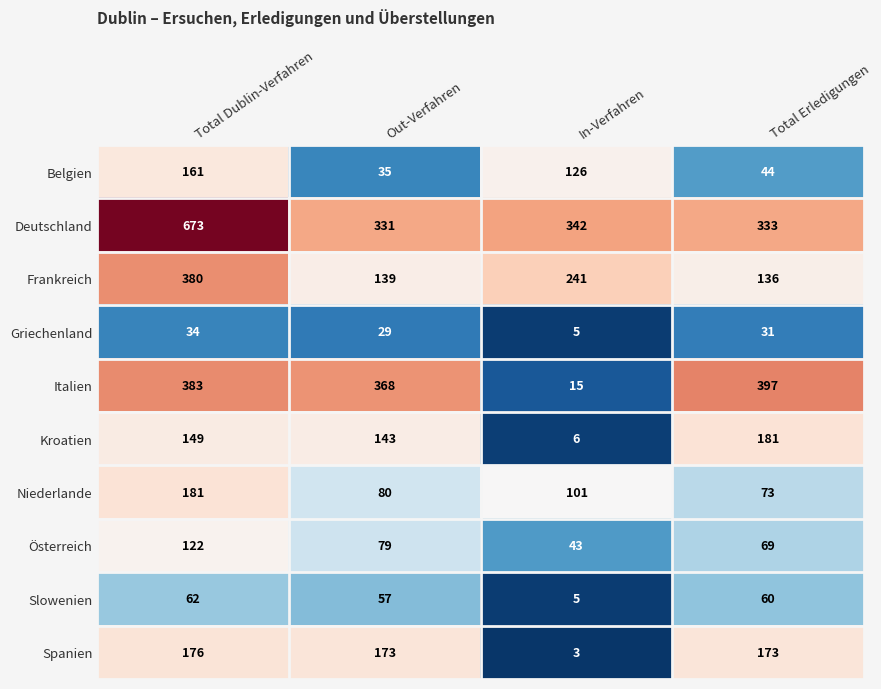

What is the spread (max minus min) of values at Total Erledigungen?

366